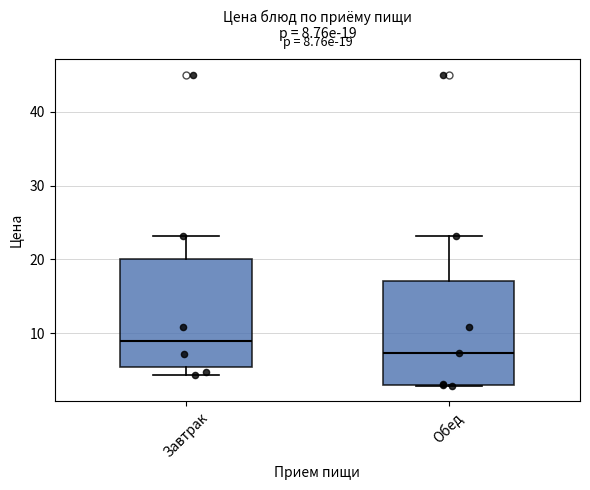

Which box's median line is the highest?

Завтрак